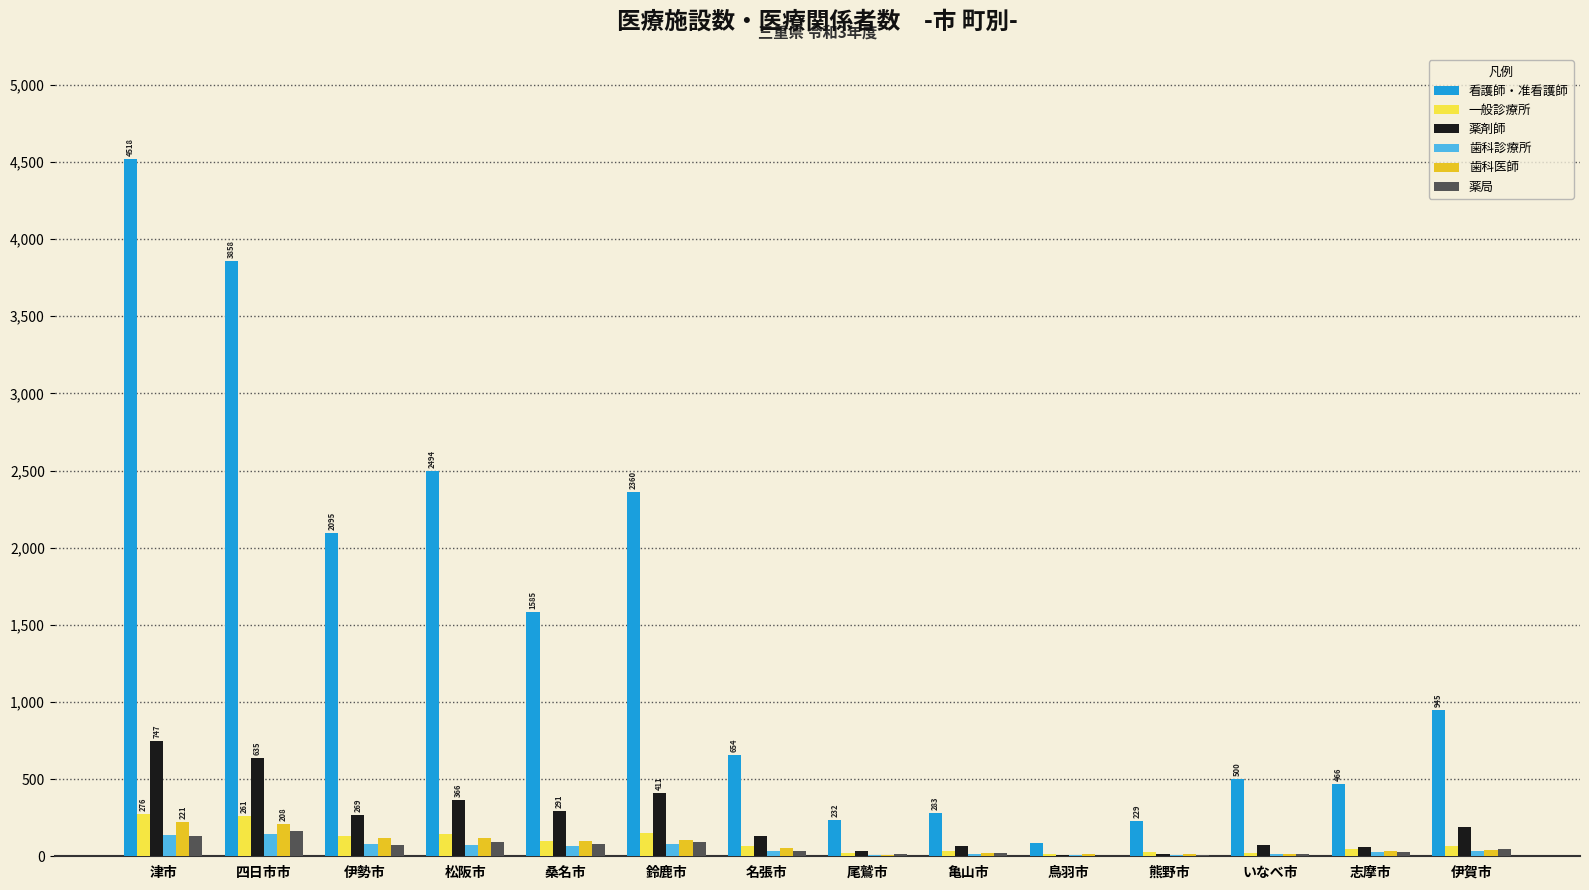

Is the value of 看護師・准看護師 at 伊勢市 greater than the value of 一般診療所 at 熊野市?

Yes